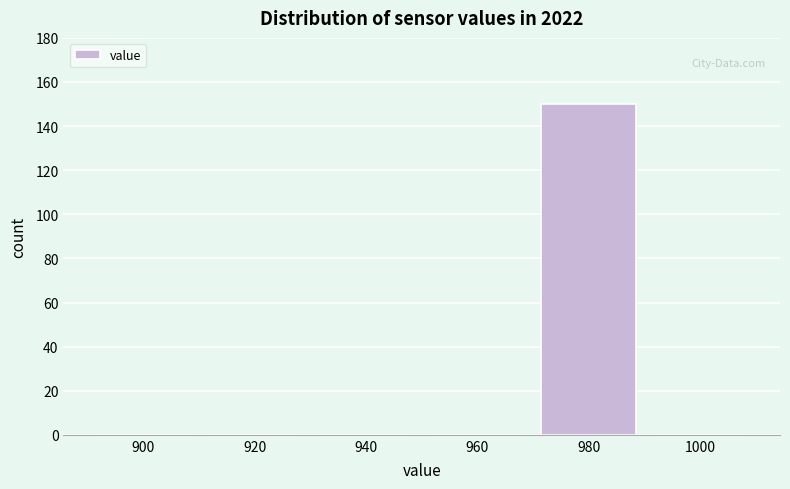

Reading left to right, transcribe all the data shown in this chart.

900=0	920=0	940=0	960=0	980=150	1000=0